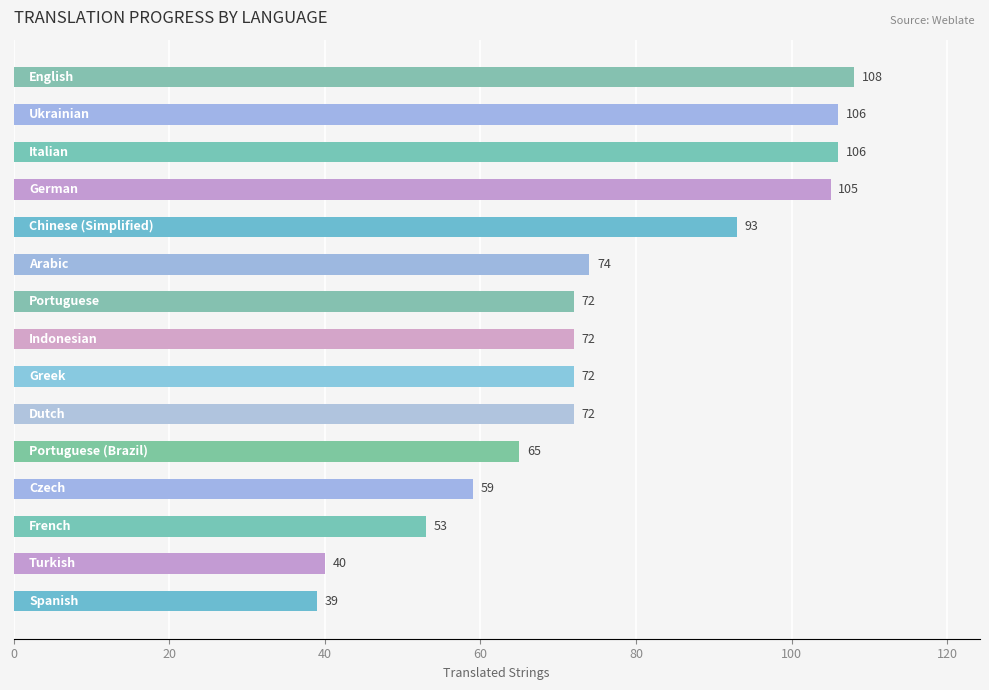

What is the smallest value displayed?

39